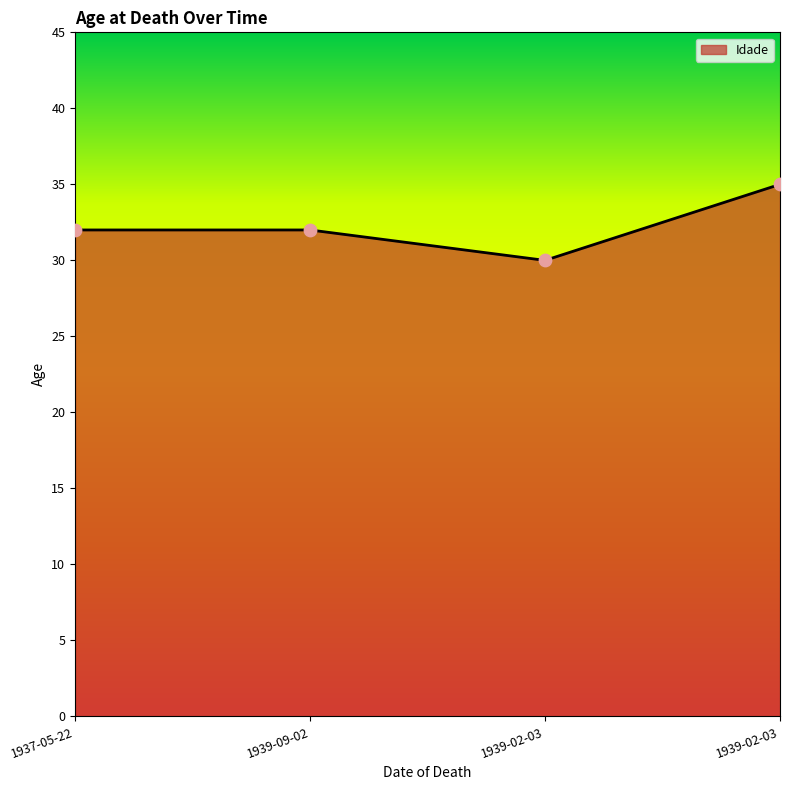

Which has a higher value, 1939-02-03 or 1937-05-22?

1937-05-22